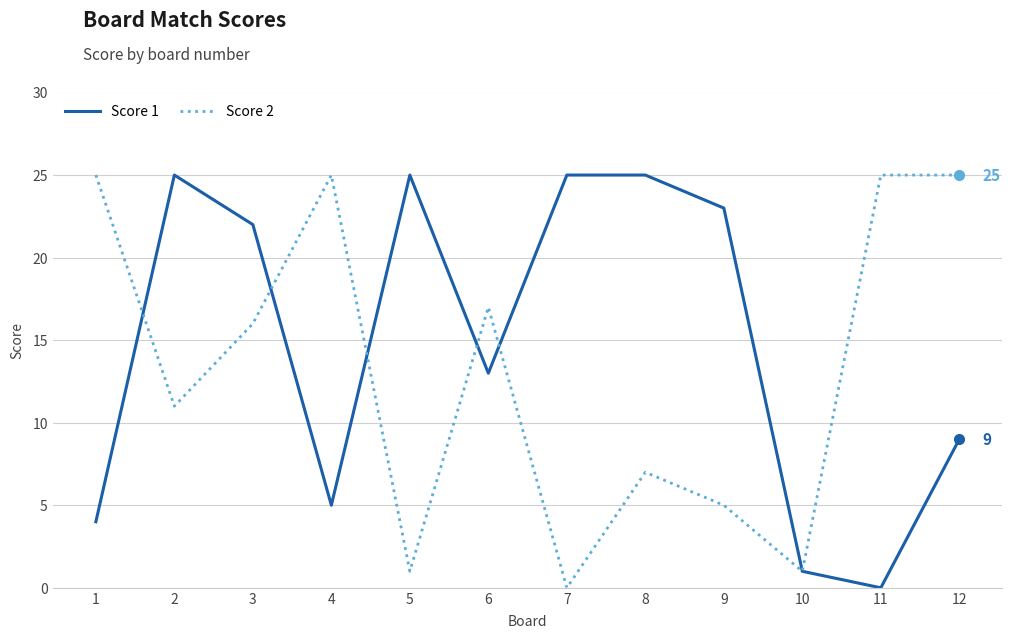

What is the average value of the Score 2 series?

13